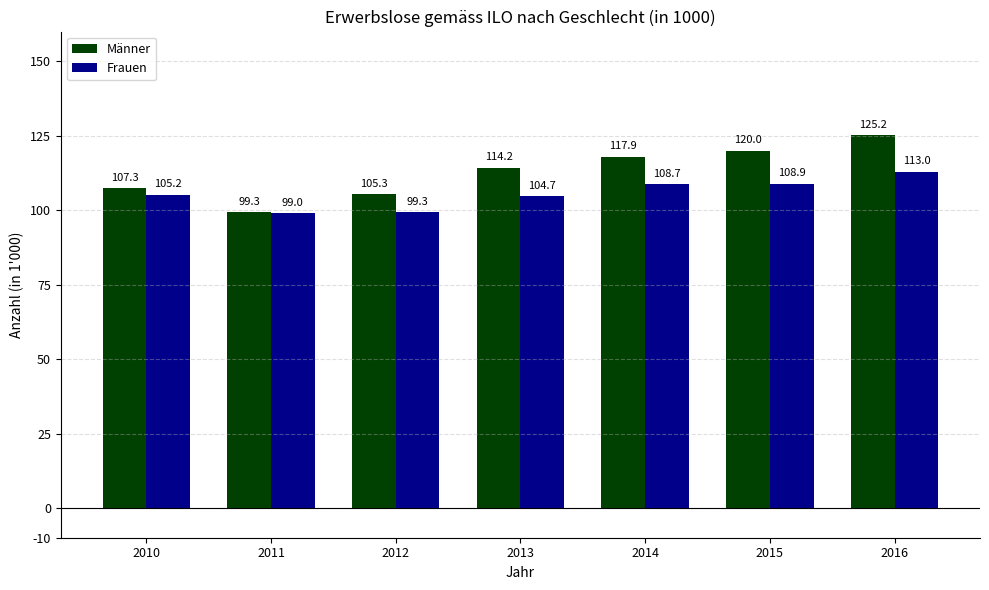

How many bars are there in each group?

2